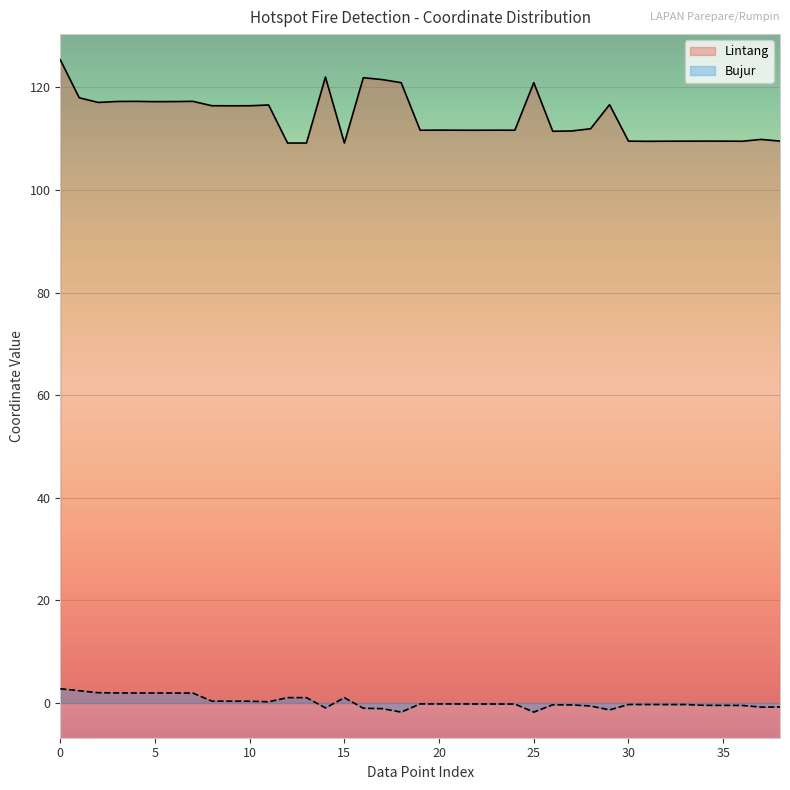

The Bujur series shows -3.0 at 18. True or false?

False